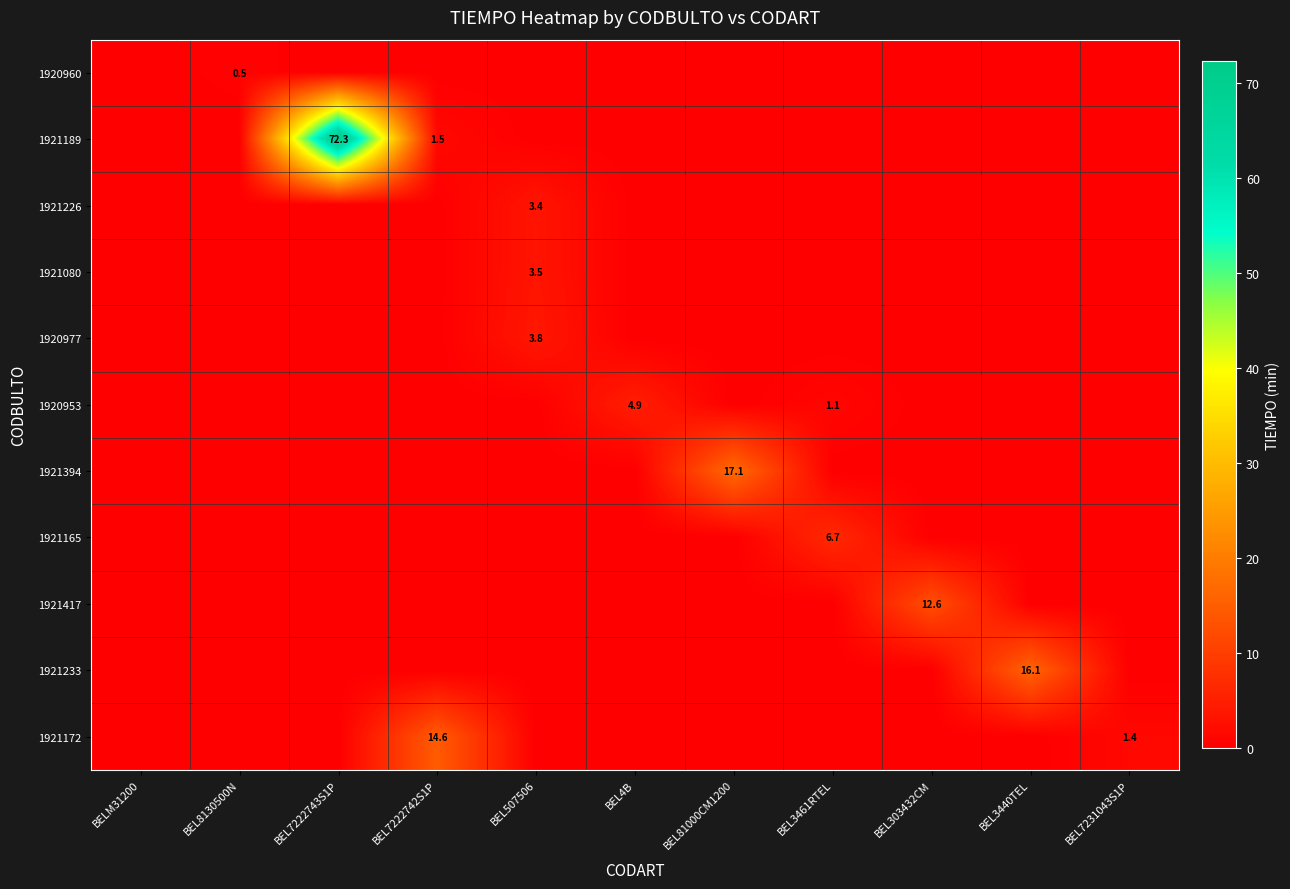

What is the spread (max minus min) of values at BEL4B?

4.9